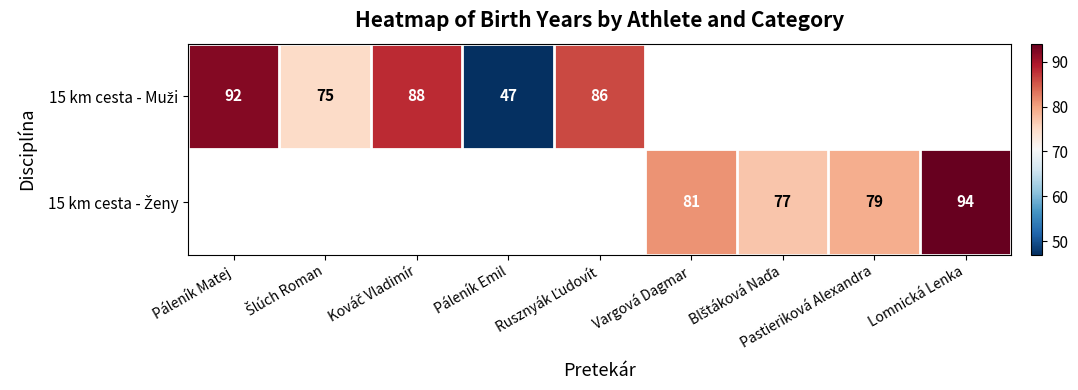

What is the minimum value shown in the chart?

47.0